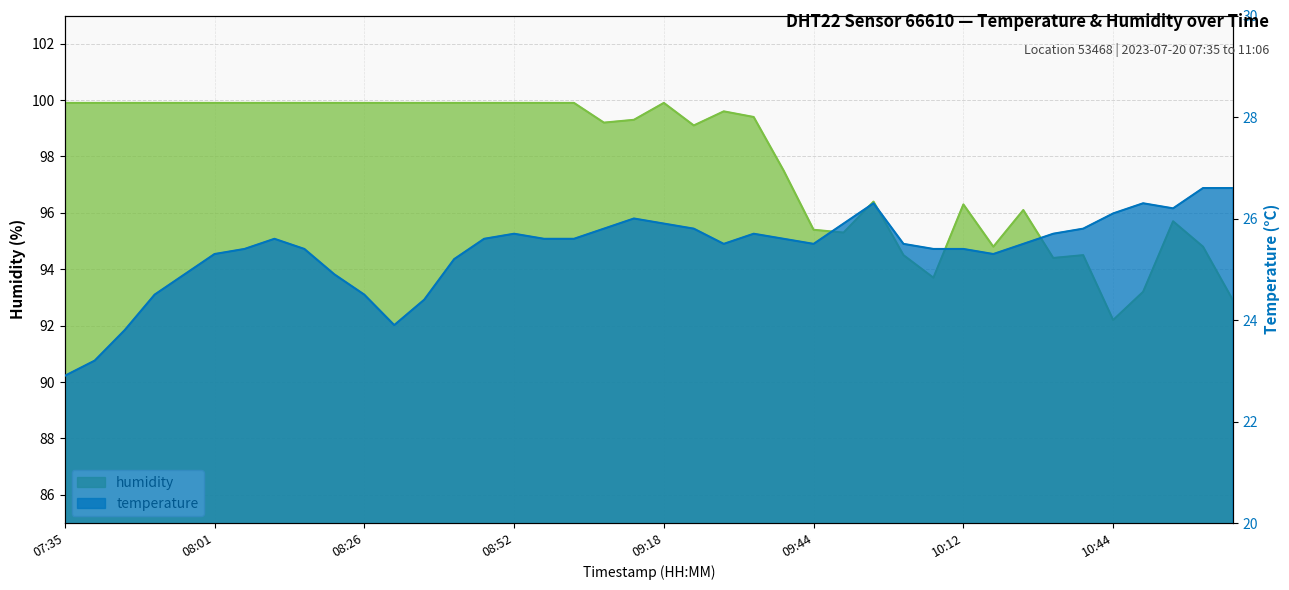

Is the value of humidity at 08:26 greater than the value of temperature at 08:37?

Yes